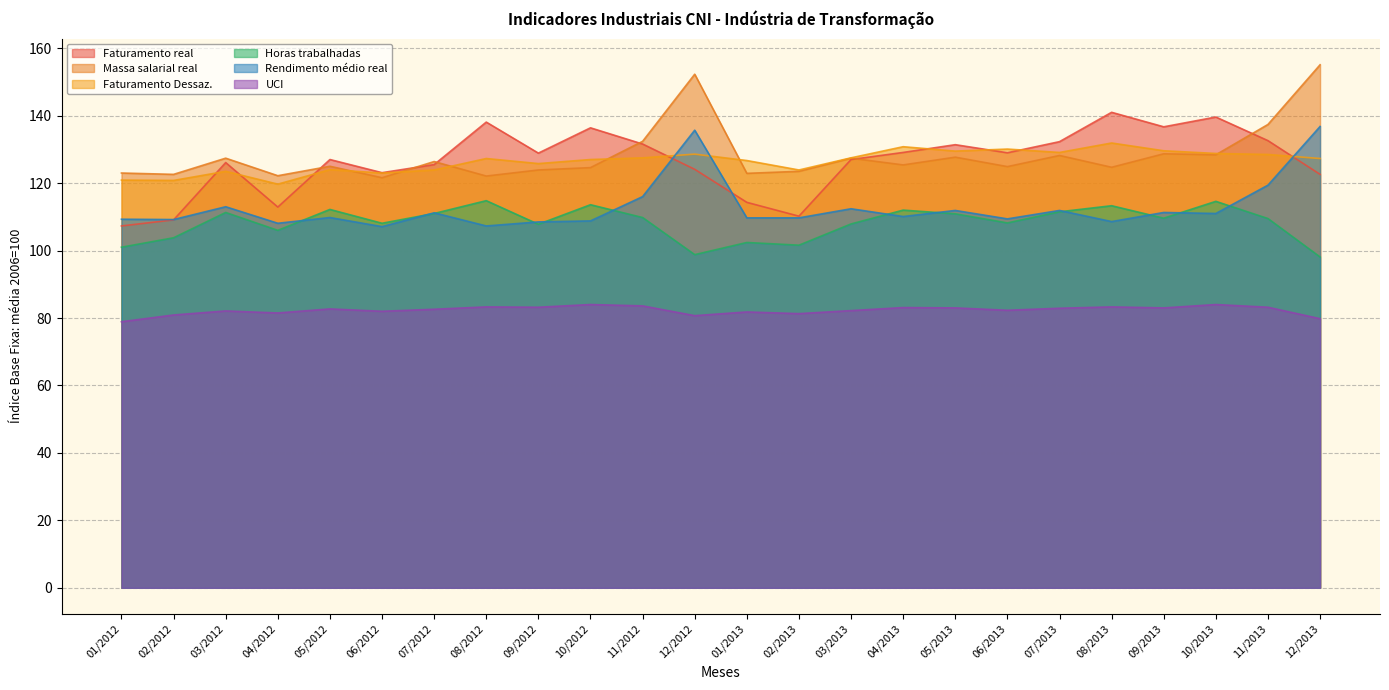

True or false: UCI and Faturamento Dessaz. intersect in this chart.

False